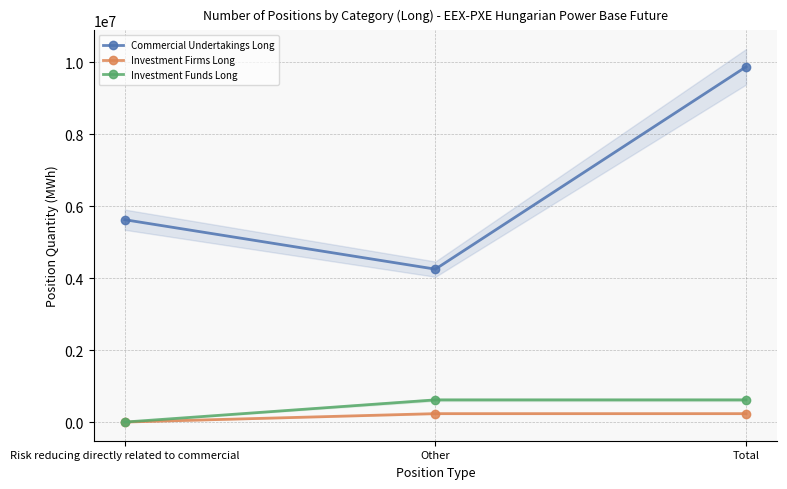

The value of Commercial Undertakings Long at Other is 2722429. True or false?

False